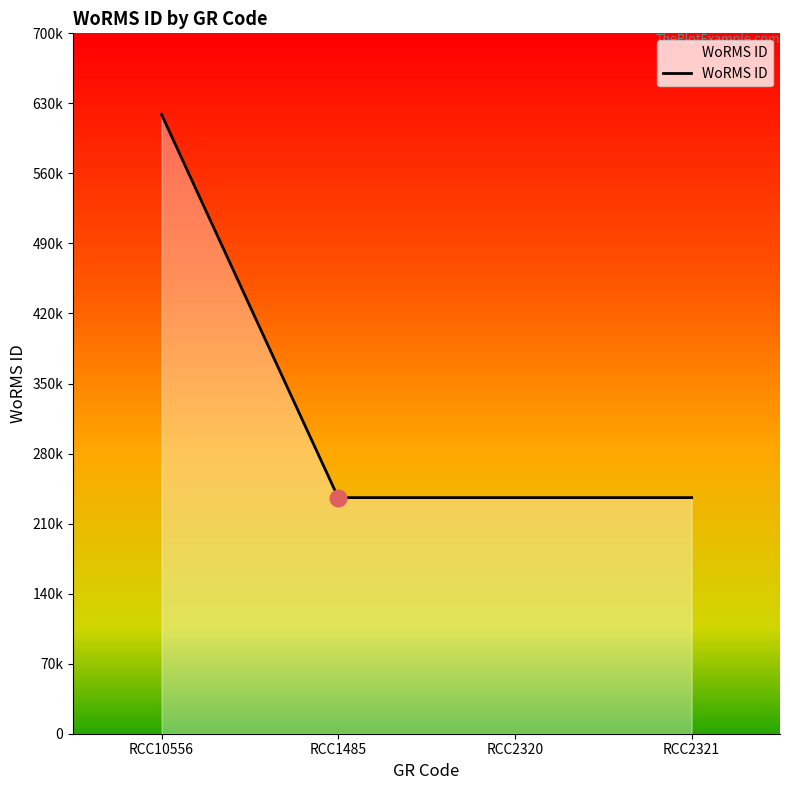

True or false: there are more than 2 points higher than both neighbors.

False